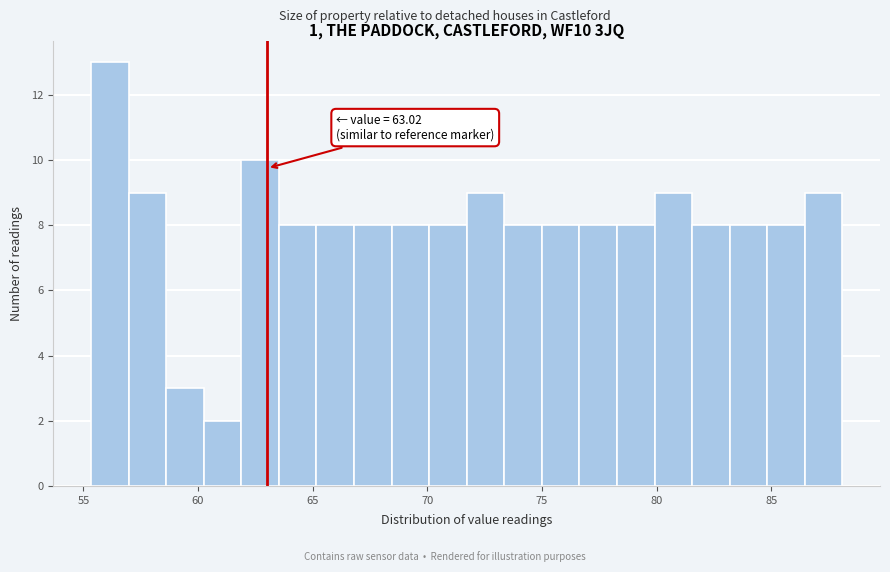

Around what value on the x-axis is the tallest bar? Give the approximate position of its centre, as read against the axis.

56.0